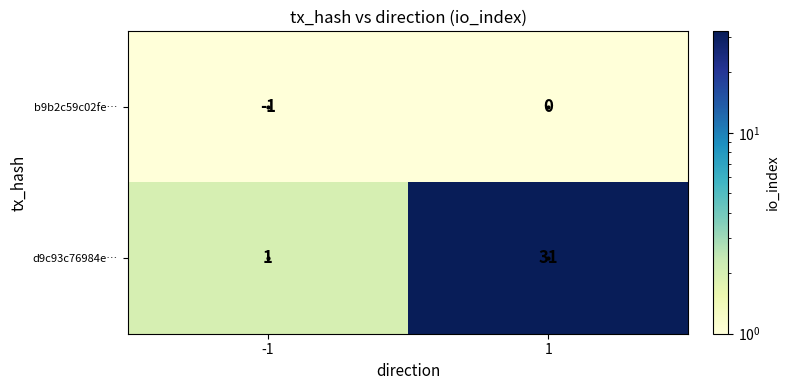

What is the maximum value shown in the chart?

31